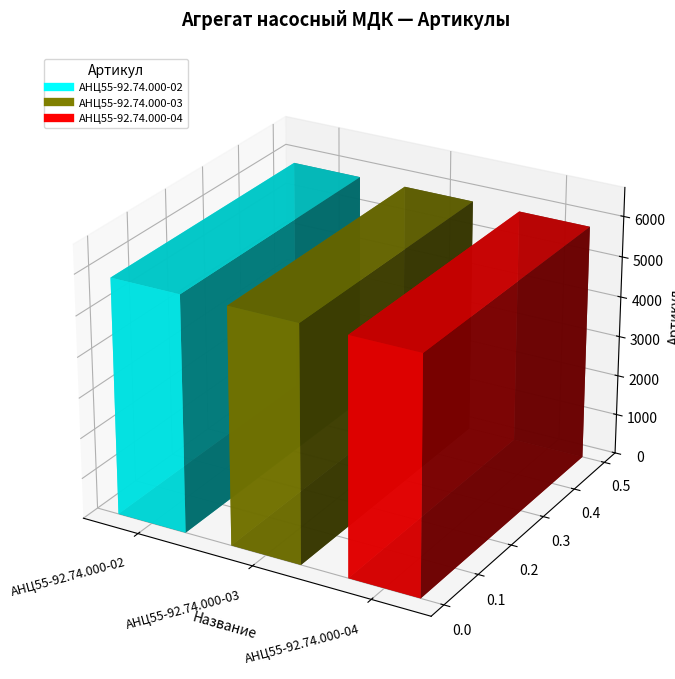

The value at АНЦ55-92.74.000-03 is 5834. True or false?

True